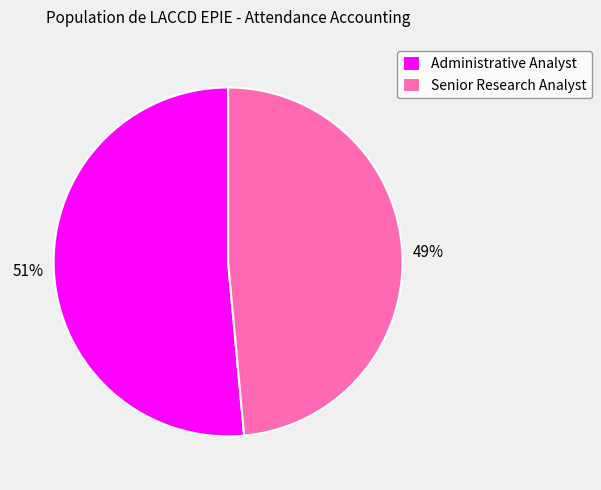

Combined, do Administrative Analyst and Senior Research Analyst account for over 50%?

Yes